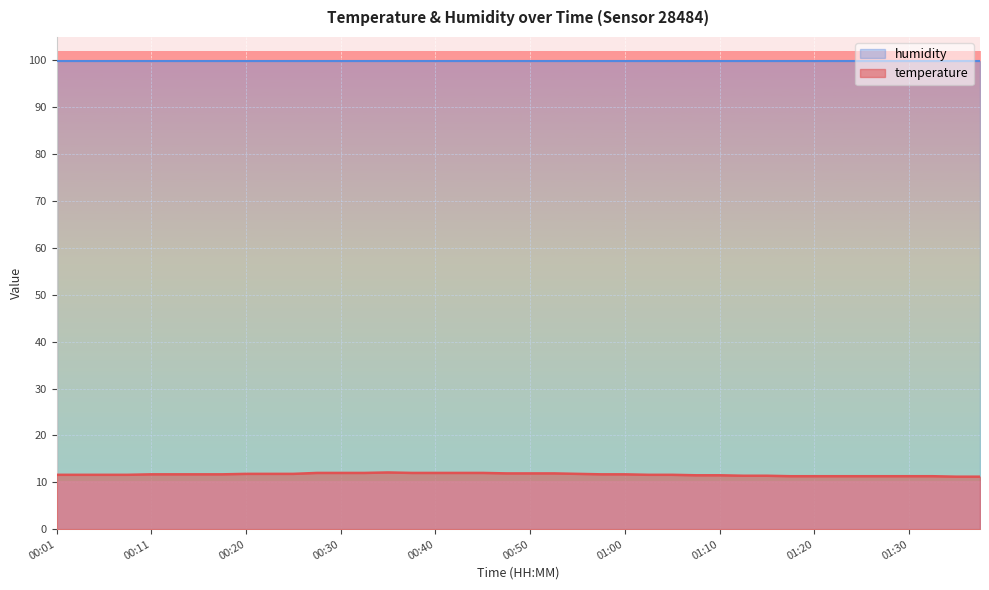

What is the label of the 40th point from the left?

01:38